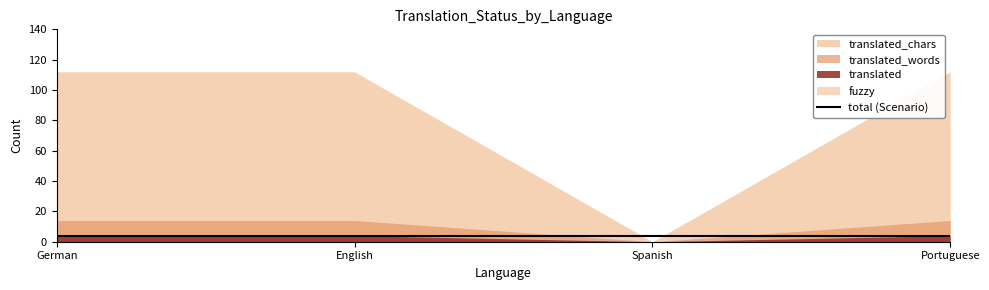

True or false: fuzzy has more than 1 interior local peaks.

False